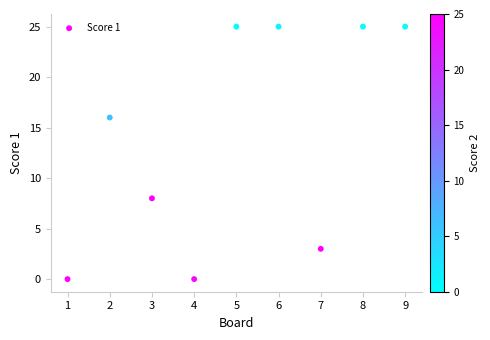

What is the range of X values (max minus min)?

8